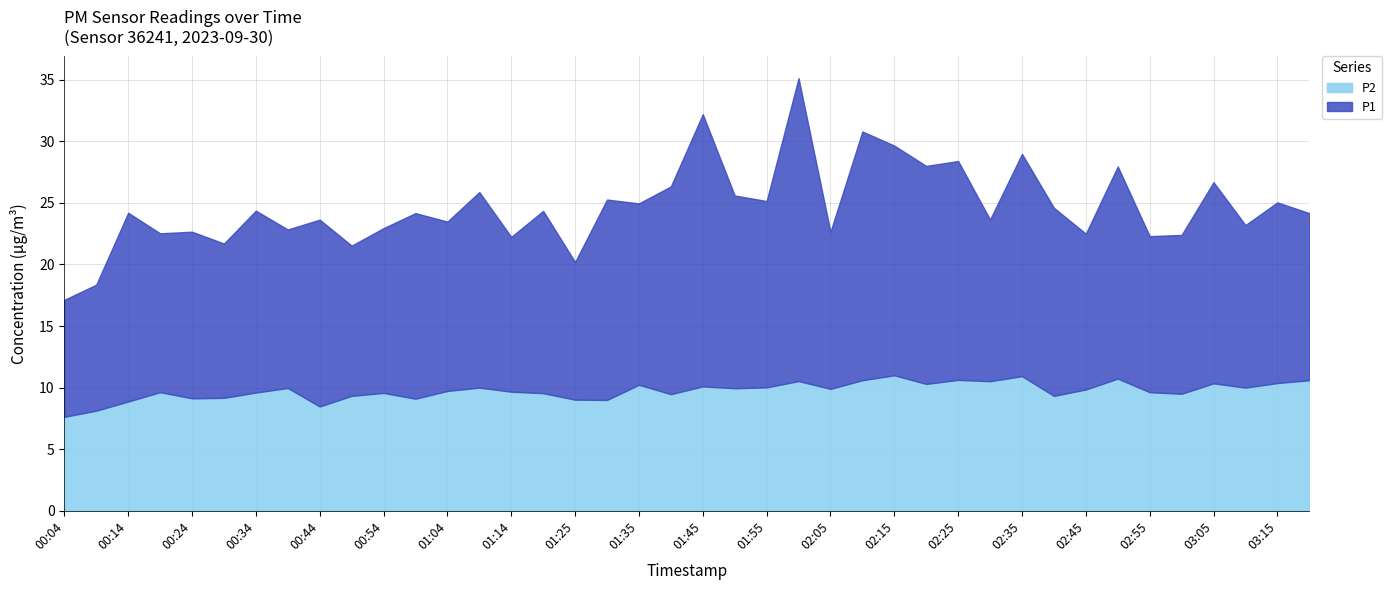

At which category is the sum across all series the highest?

02:00